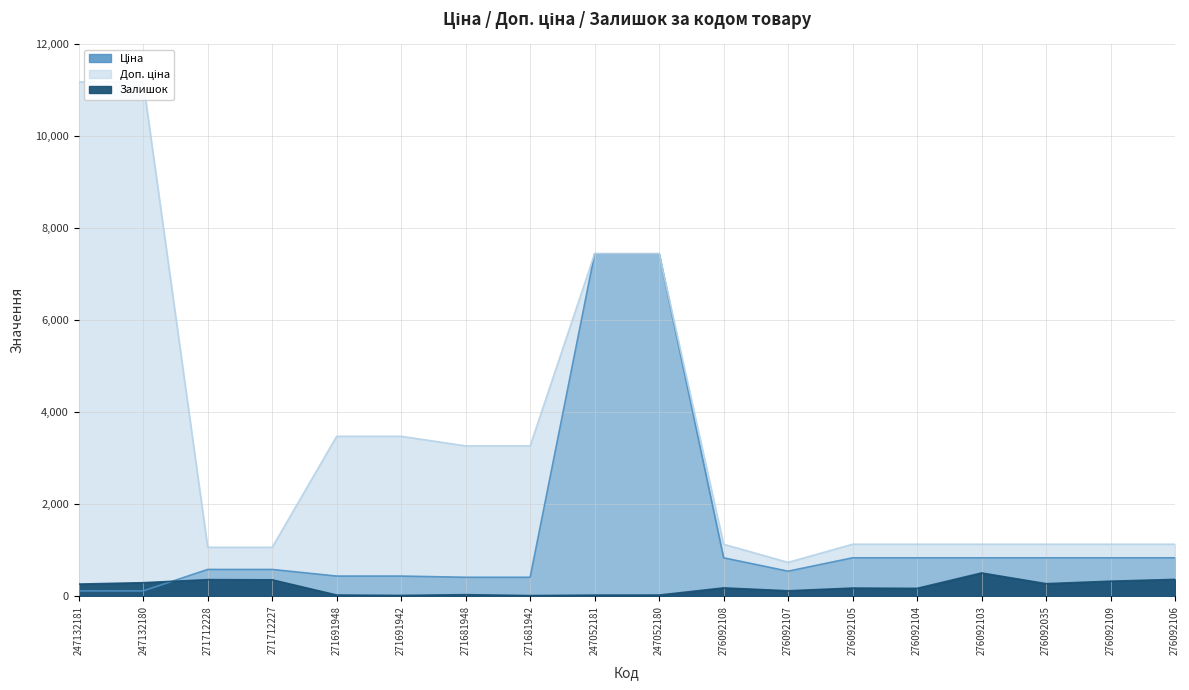

Reading left to right, extract all data points from this chart.

Ціна: 247132181=111.8	247132180=111.8	271712228=578.1	271712227=578.1	271691948=434.3	271691942=434.3	271681948=408.2	271681942=408.2	247052181=7444.6	247052180=7444.6	276092108=831.5	276092107=540.5	276092105=831.5	276092104=831.5	276092103=831.5	276092035=831.5	276092109=831.5	276092106=831.5
Доп. ціна: 247132181=11182.0	247132180=11182.0	271712228=1060.0	271712227=1060.0	271691948=3474.1	271691942=3474.1	271681948=3265.8	271681942=3265.8	247052181=7444.6	247052180=7444.6	276092108=1126.7	276092107=732.0	276092105=1126.7	276092104=1126.7	276092103=1126.7	276092035=1126.7	276092109=1126.7	276092106=1126.7
Залишок: 247132181=260.0	247132180=290.0	271712228=357.0	271712227=353.0	271691948=22.0	271691942=13.0	271681948=30.0	271681942=10.0	247052181=20.0	247052180=21.0	276092108=177.0	276092107=114.0	276092105=173.0	276092104=167.0	276092103=502.0	276092035=269.0	276092109=323.0	276092106=362.0